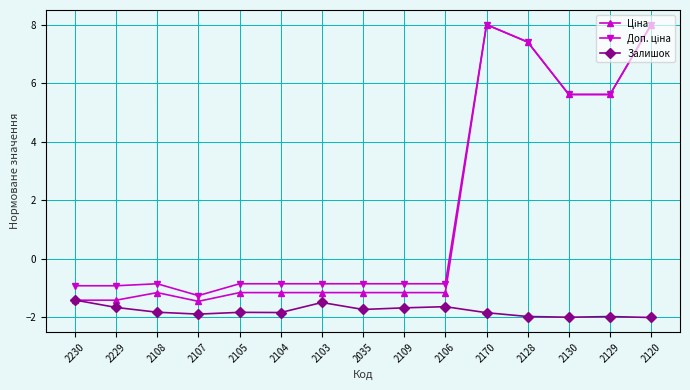

What is the spread (max minus min) of values at 2108?

1.0